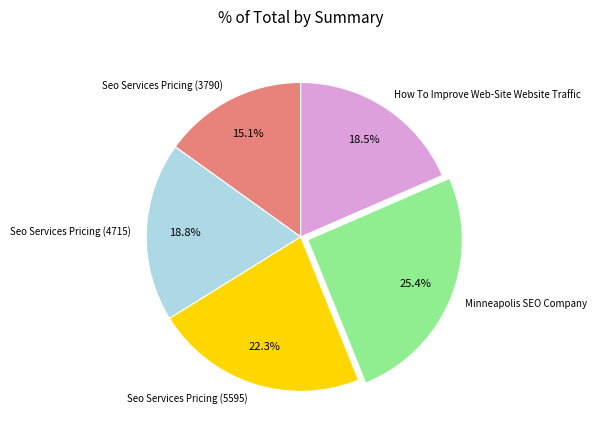

What percentage is the Minneapolis SEO Company slice, to the nearest percent?

25%